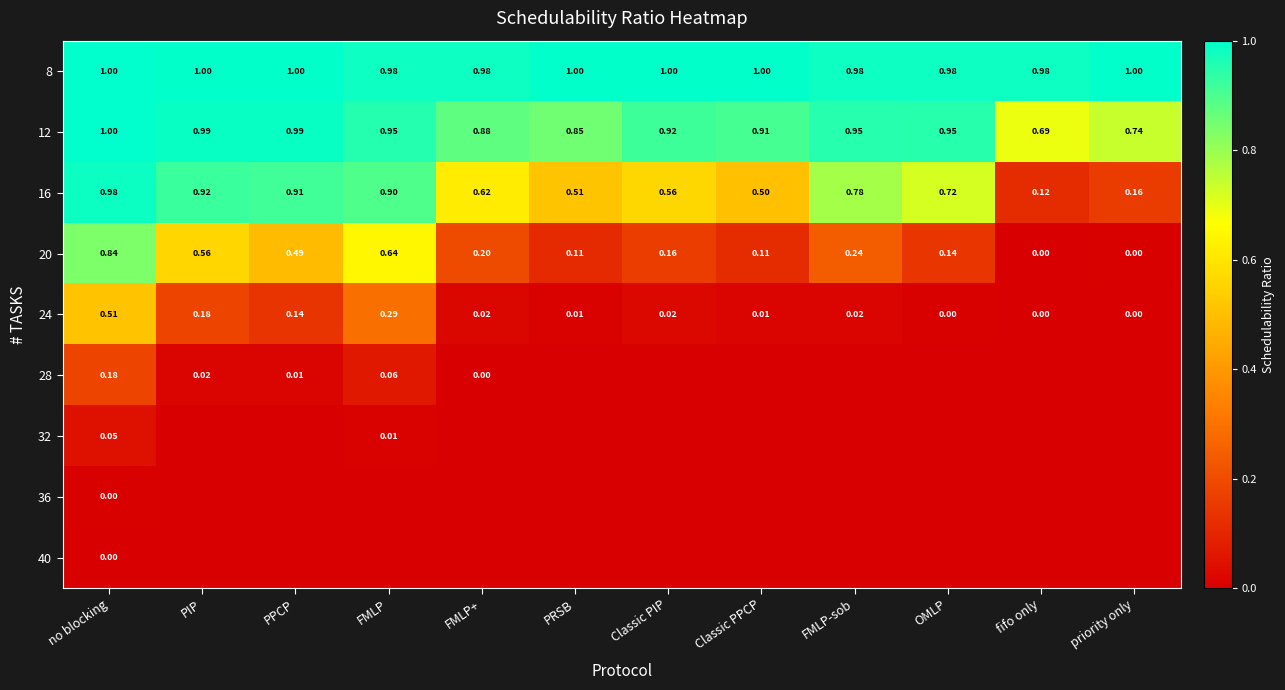

Read the 8 value at fifo only.

1.0